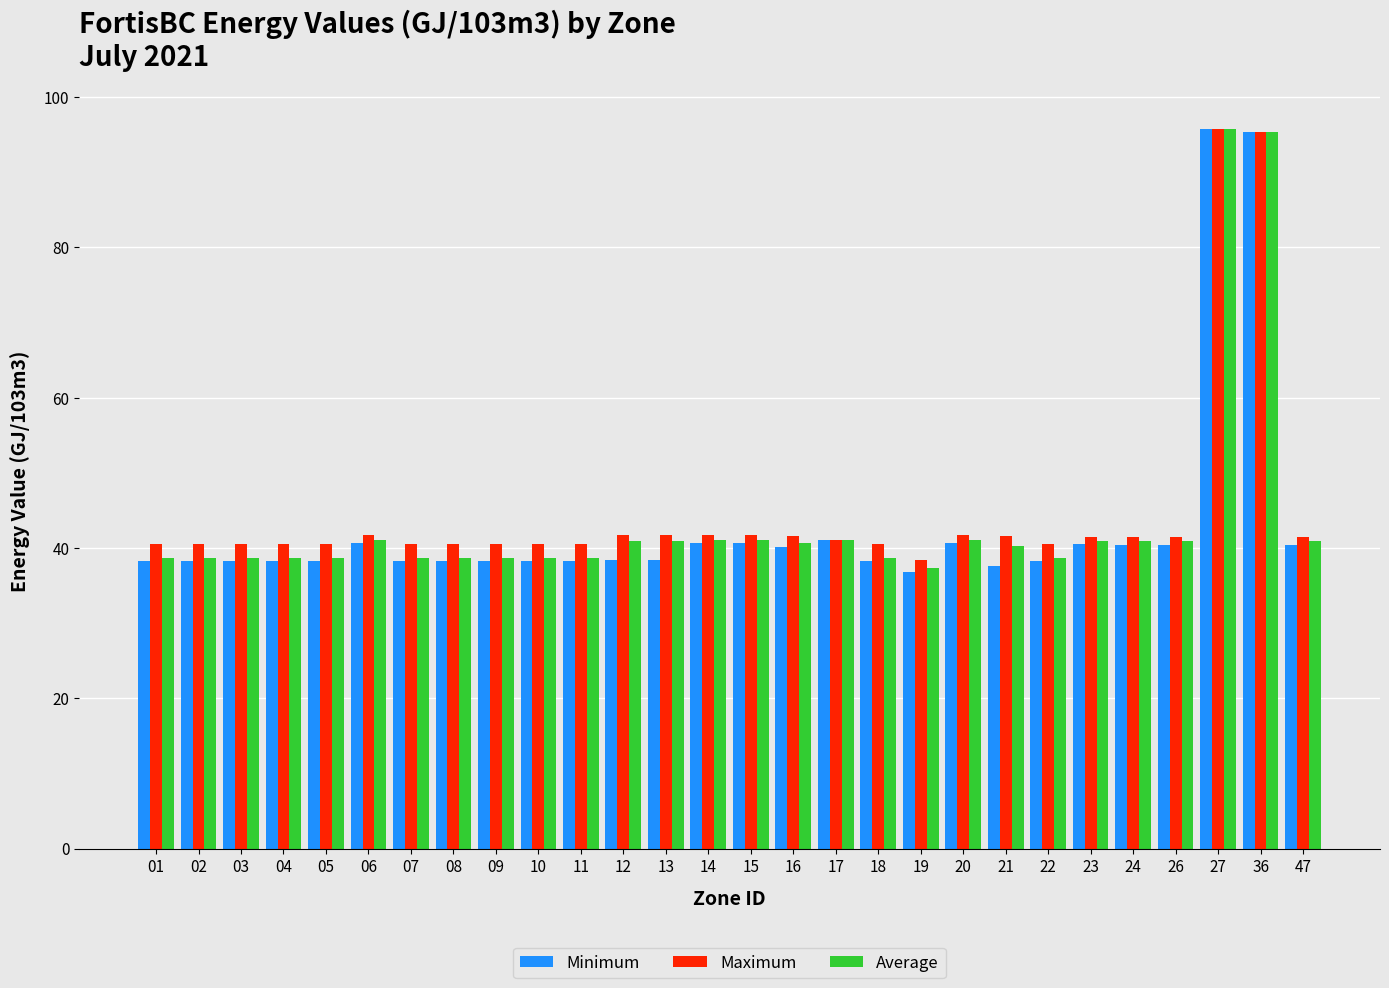

Is it true that Minimum equals 38.3 at 08?

True